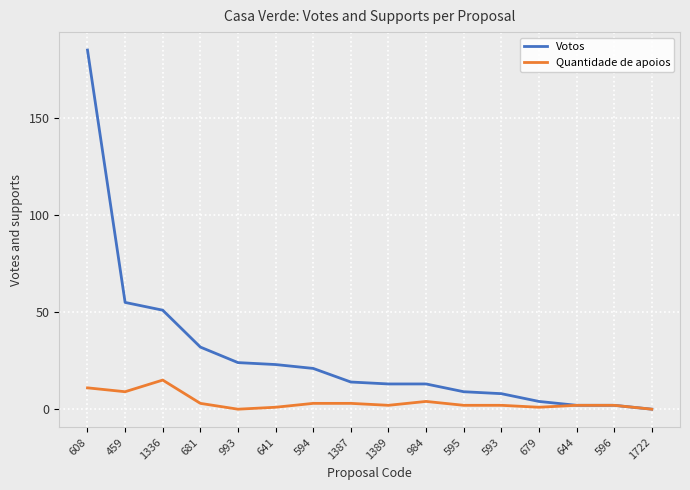

Count the number of categories in the chart.

16